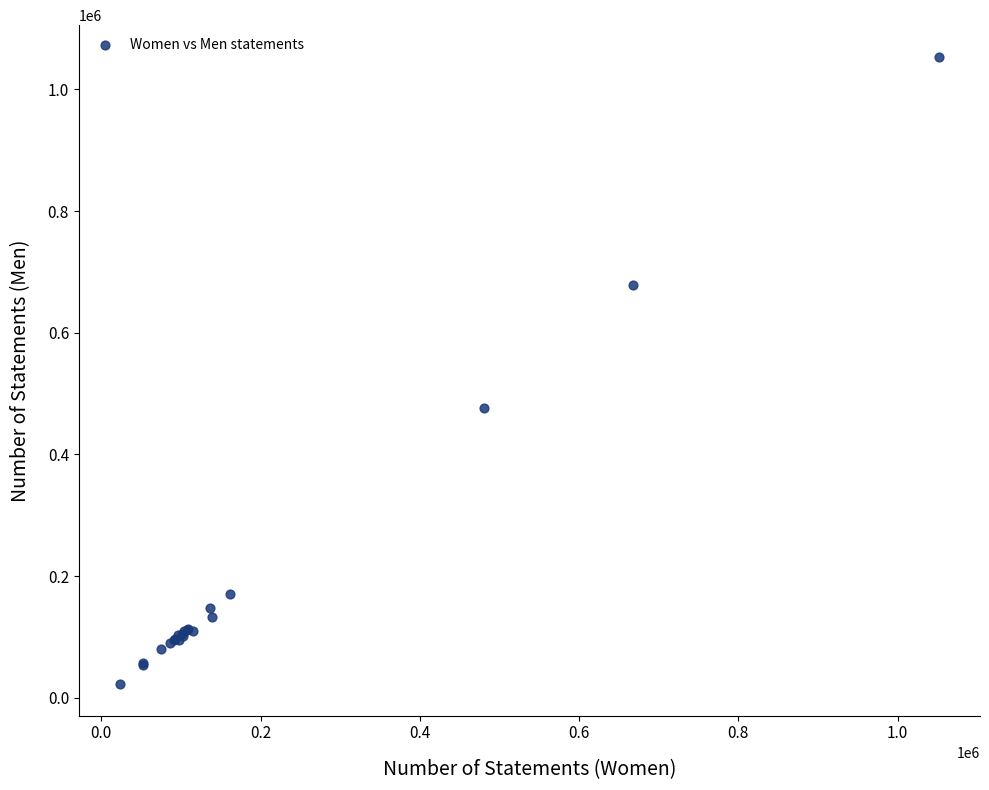

What Y value in the scatter plot is closest to 538013?

475597